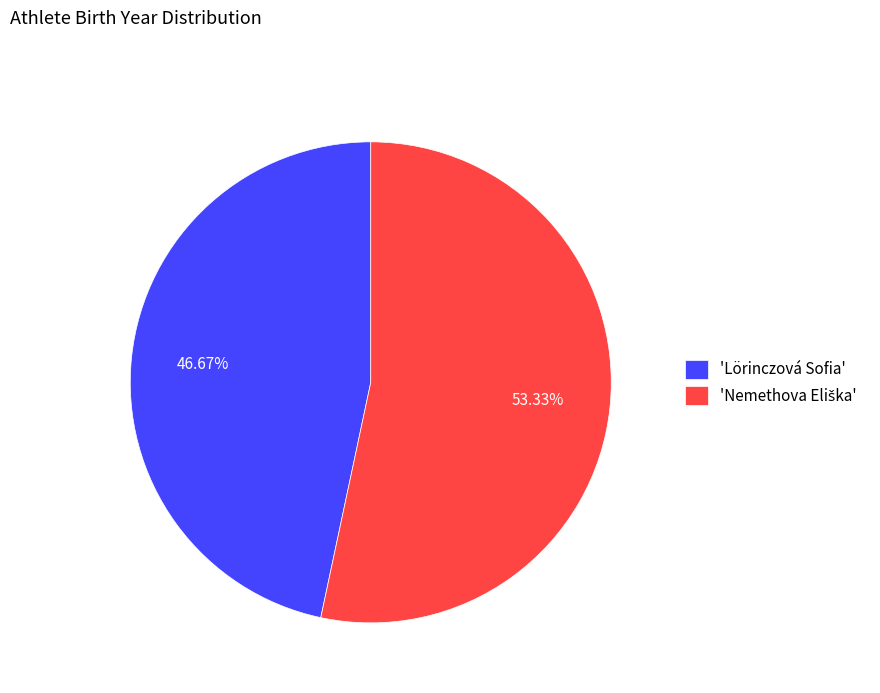

What is the smallest slice in the pie chart?

'Lörinczová Sofia'